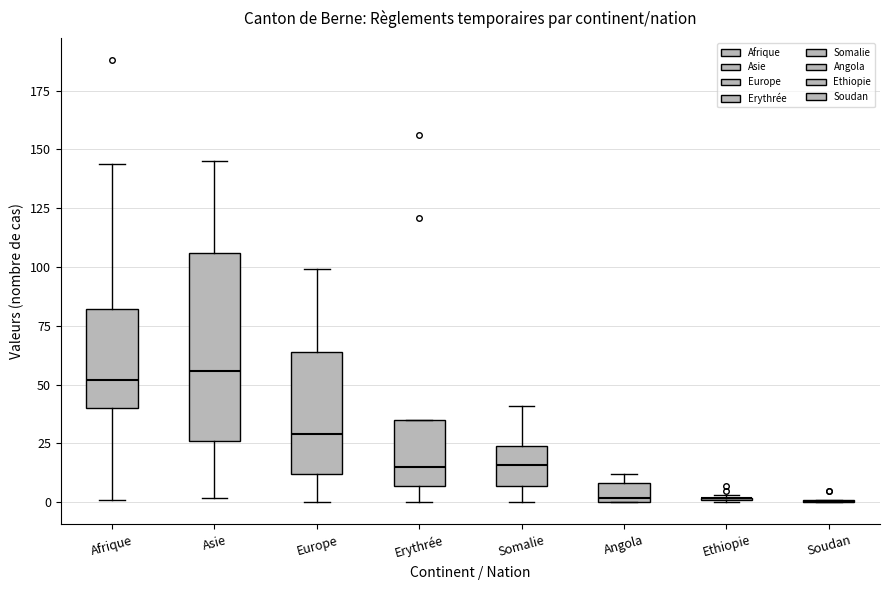

Where is the upper edge of the box for Asie on the y-axis? The values are not printed on the chart, so give them approximately, as read against the axis.

105